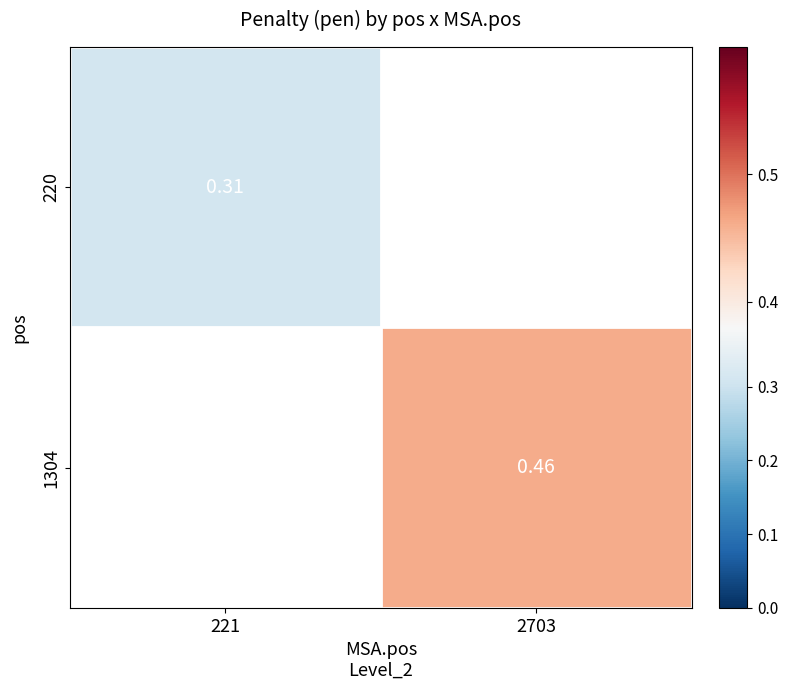

What is the minimum value for 220?

0.3